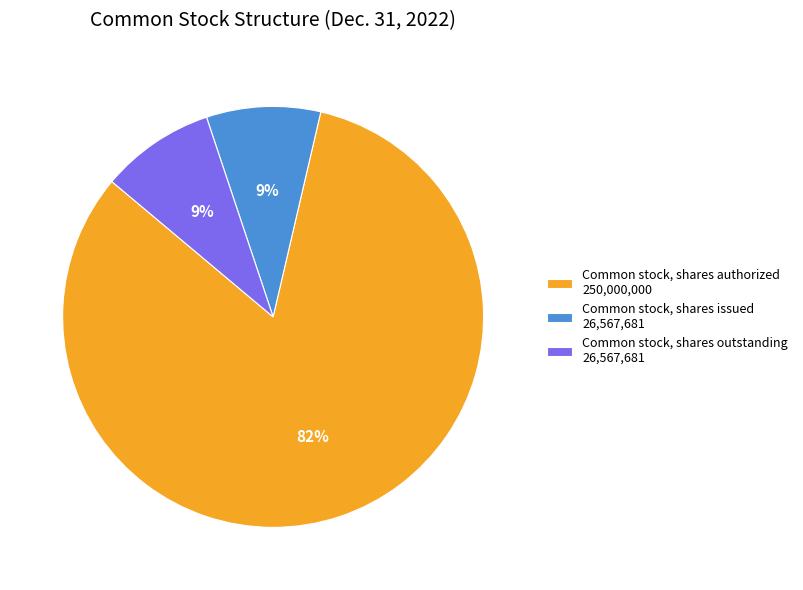

Is Common stock, shares outstanding the majority of the pie?

No